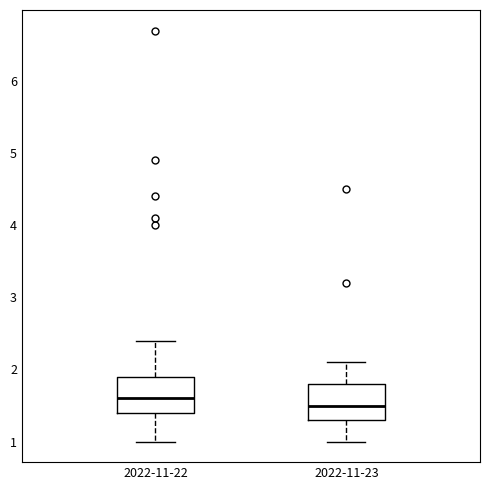

Where does the median line of the box for 2022-11-23 sit on the y-axis? The values are not printed on the chart, so give them approximately, as read against the axis.

1.5